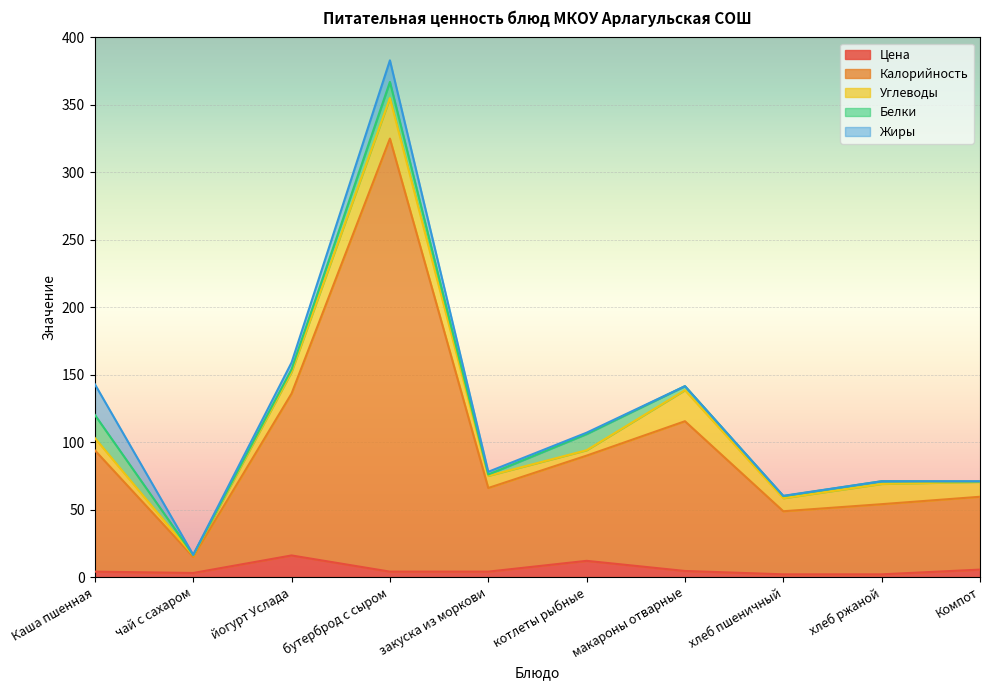

What are all the series names shown in the legend?

Цена, Калорийность, Углеводы, Белки, Жиры